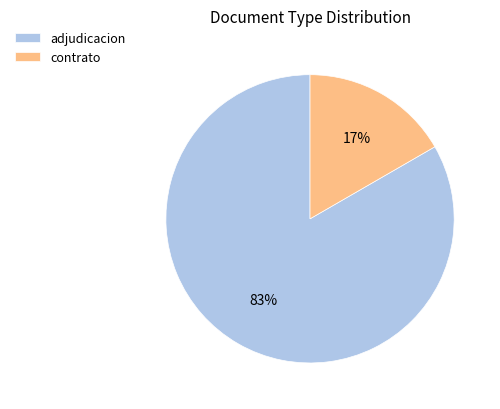

To the nearest percent, what is the combined percentage of adjudicacion and contrato?

100%